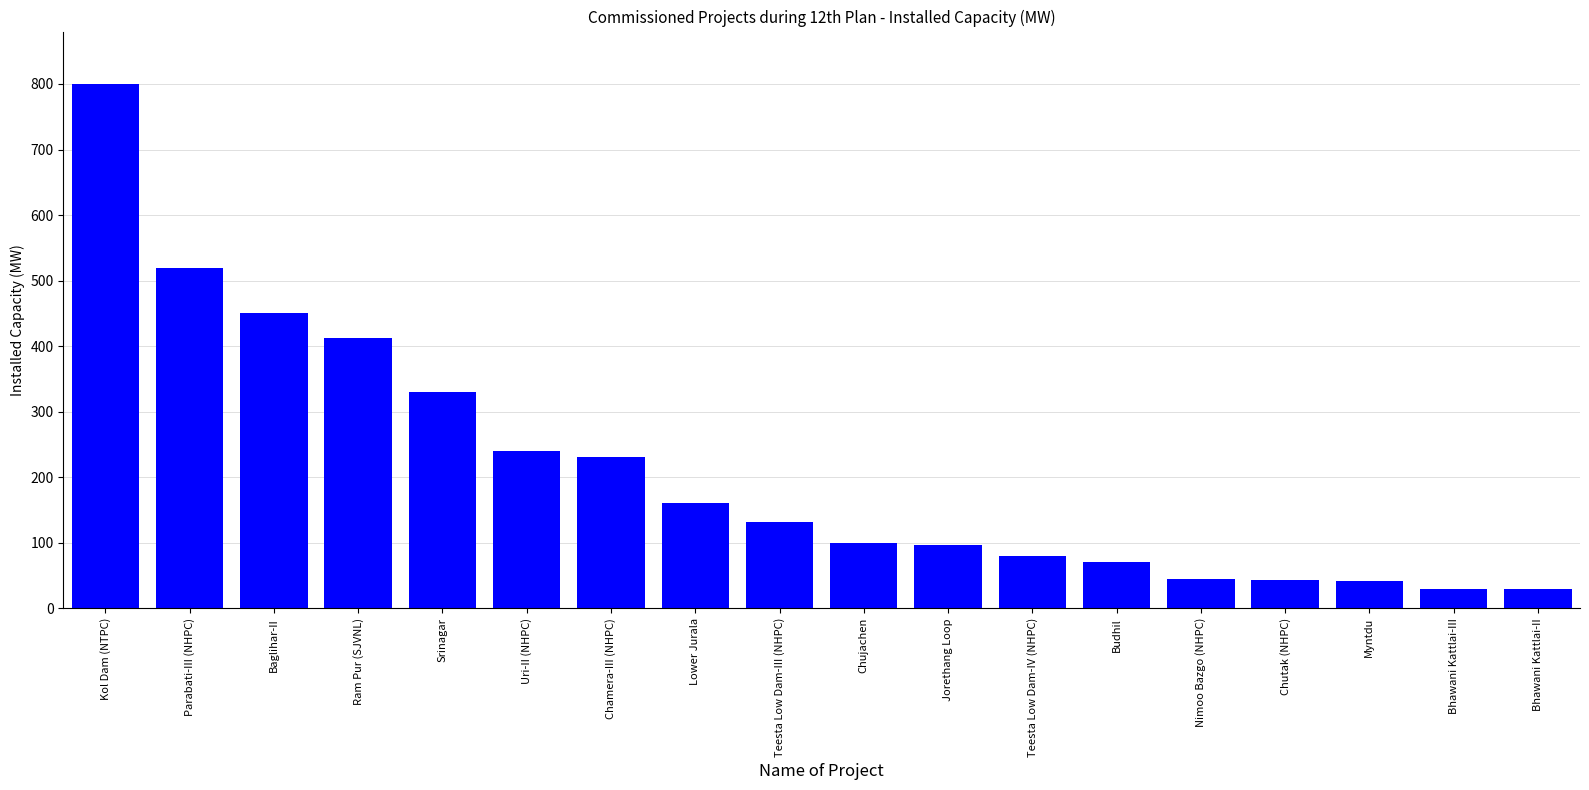

Which has a higher value, Nimoo Bazgo (NHPC) or Chujachen?

Chujachen